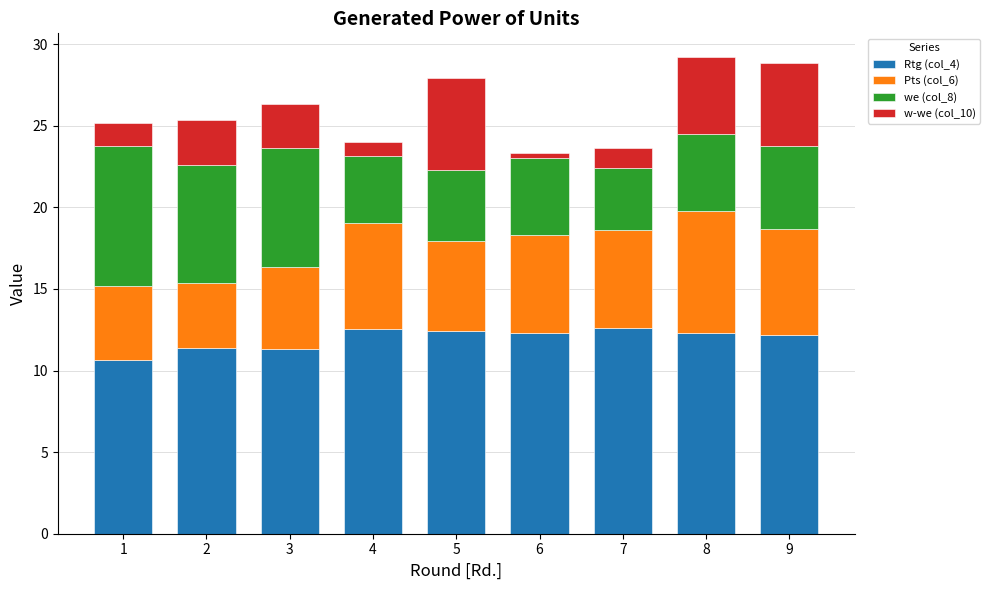

The Rtg (col_4) series shows 16.3 at 2. True or false?

False